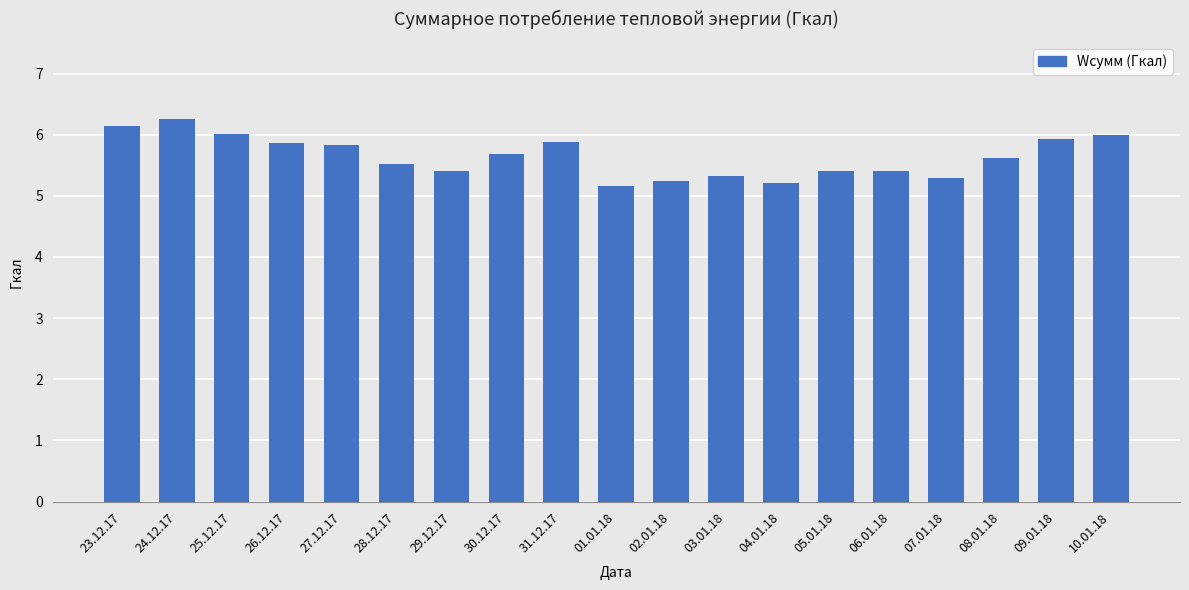

What is the minimum value shown in the chart?

5.2